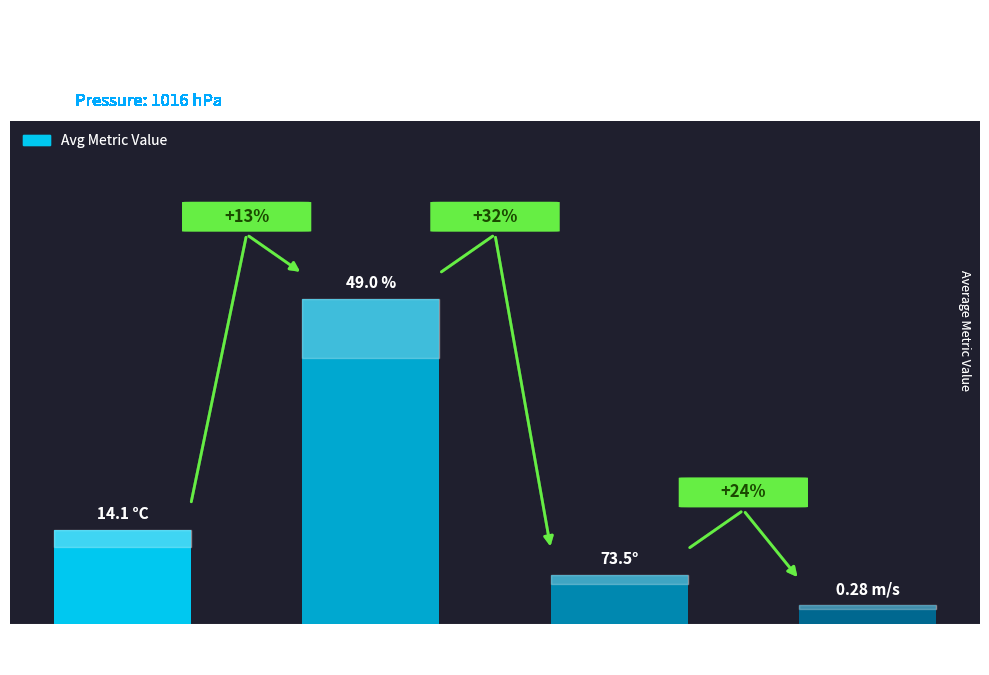

What position from the right is Vent moyen
×10?

1